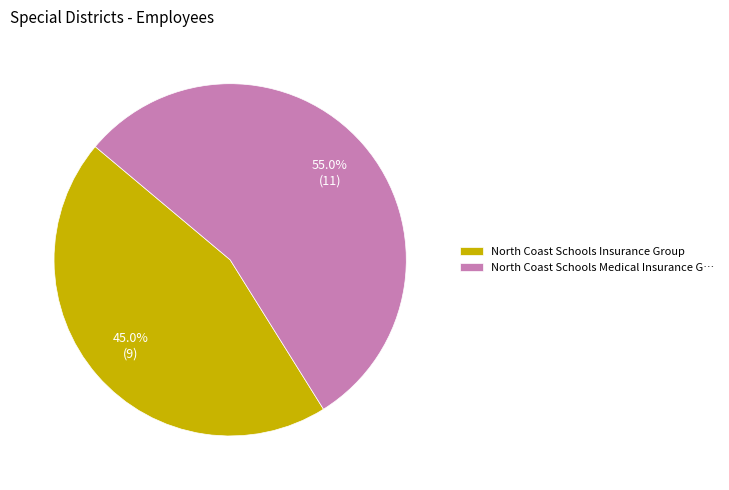

True or false: North Coast Schools Insurance Group accounts for 55% of the total.

False